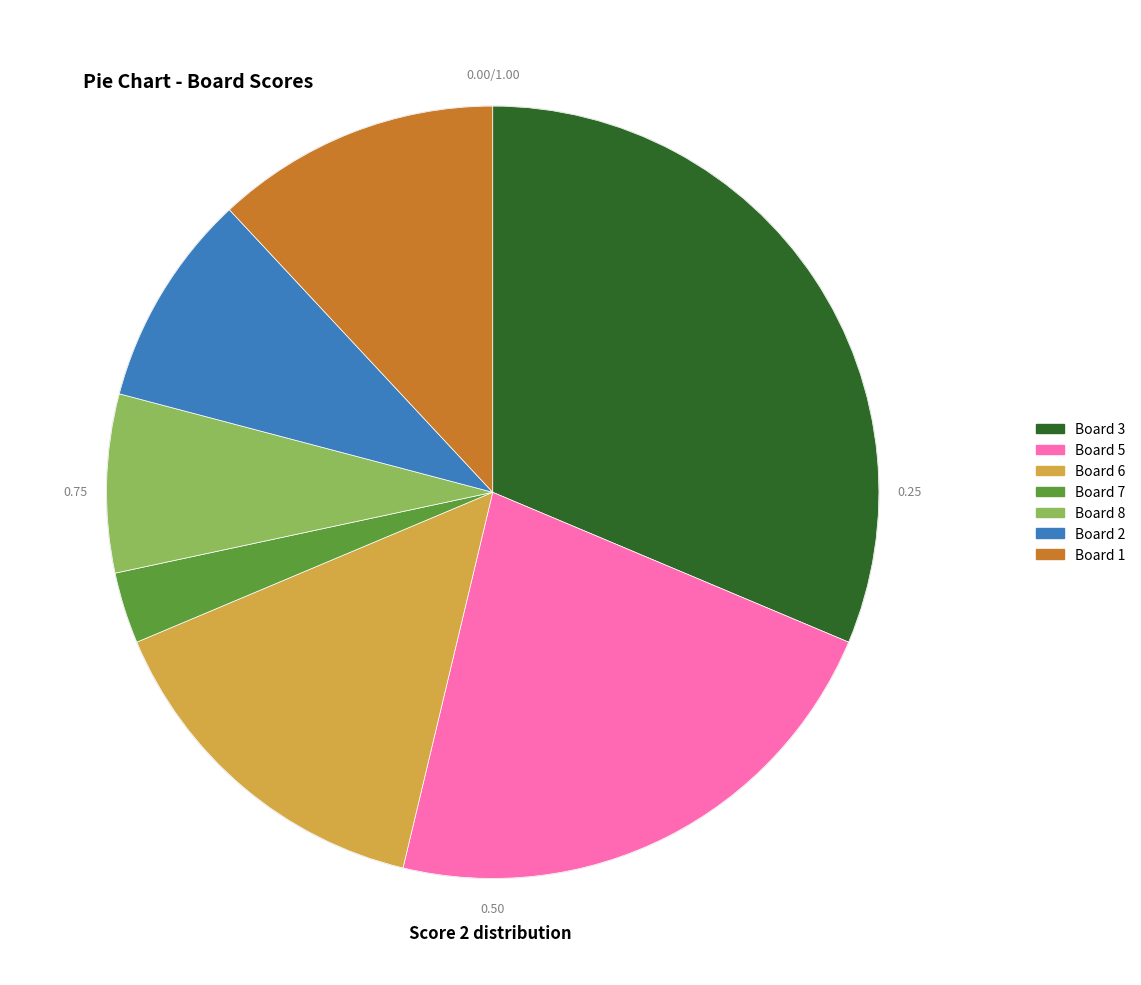

Does any single category account for the majority?

No